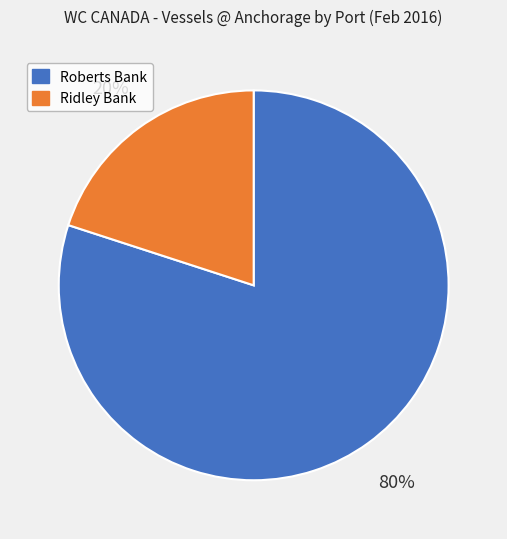

Combined, do Roberts Bank and Ridley Bank account for over 50%?

Yes